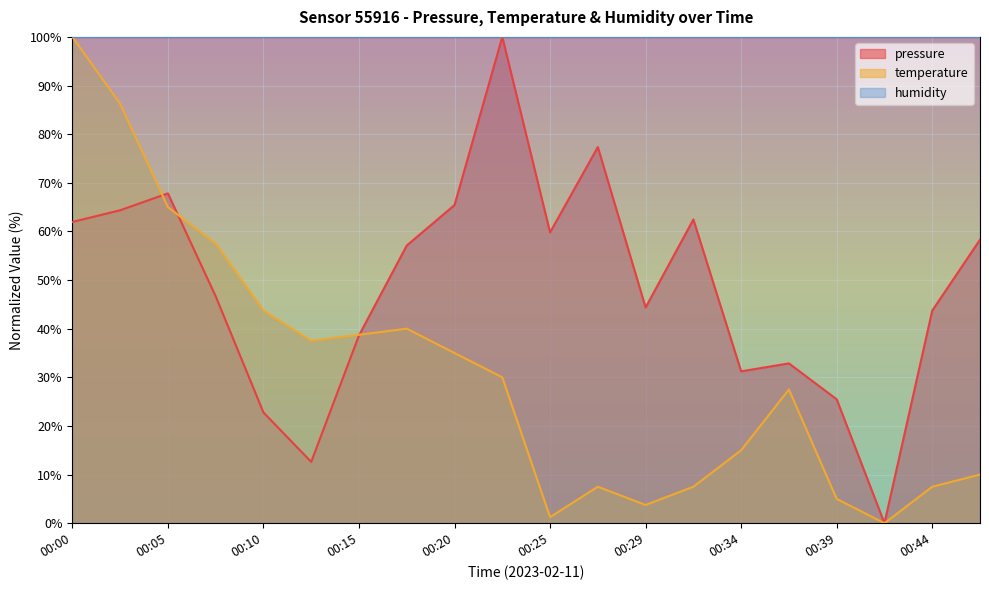

True or false: pressure has a value of 38.6 at 00:15.

True